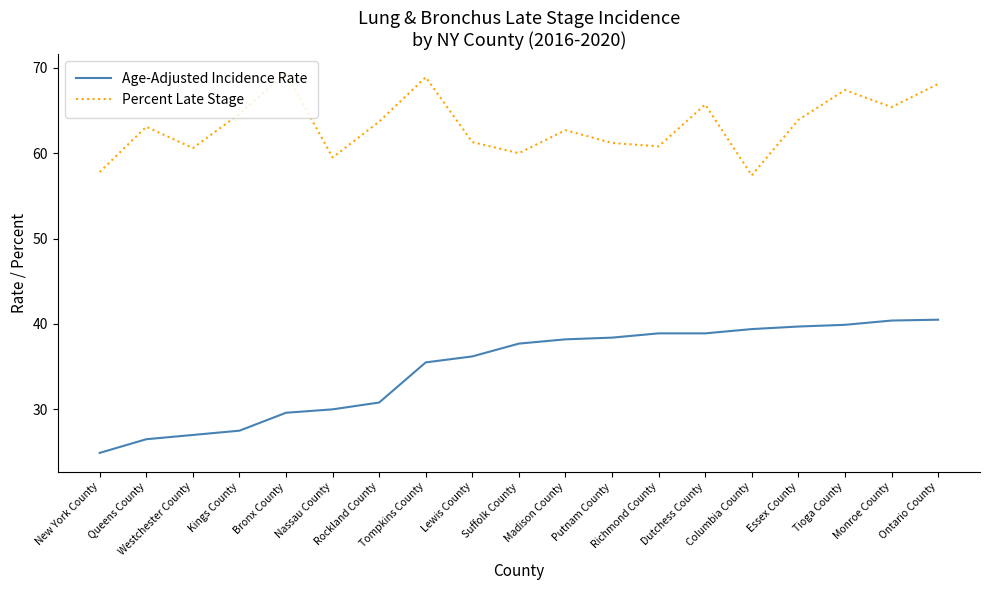

Which category has the lowest value in the Age-Adjusted Incidence Rate series?

New York County